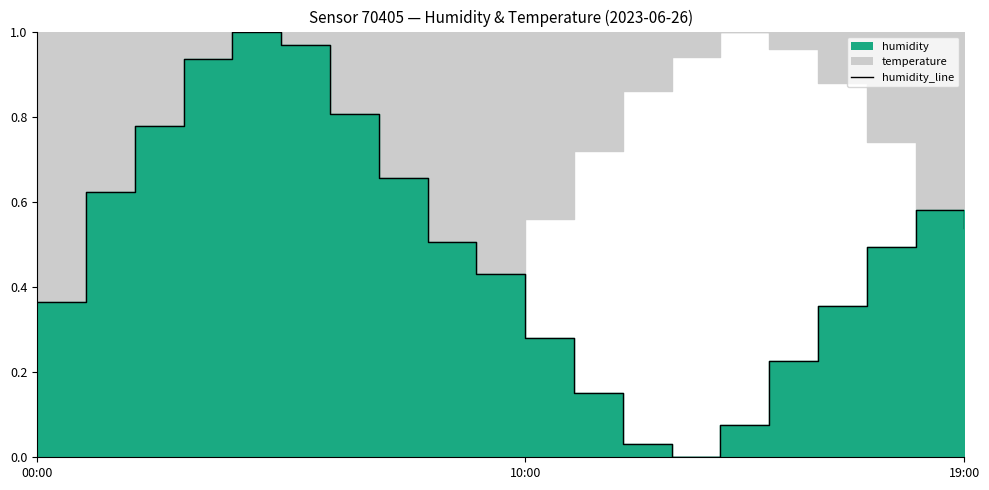

What is the value of the 11th point from the left?

0.3